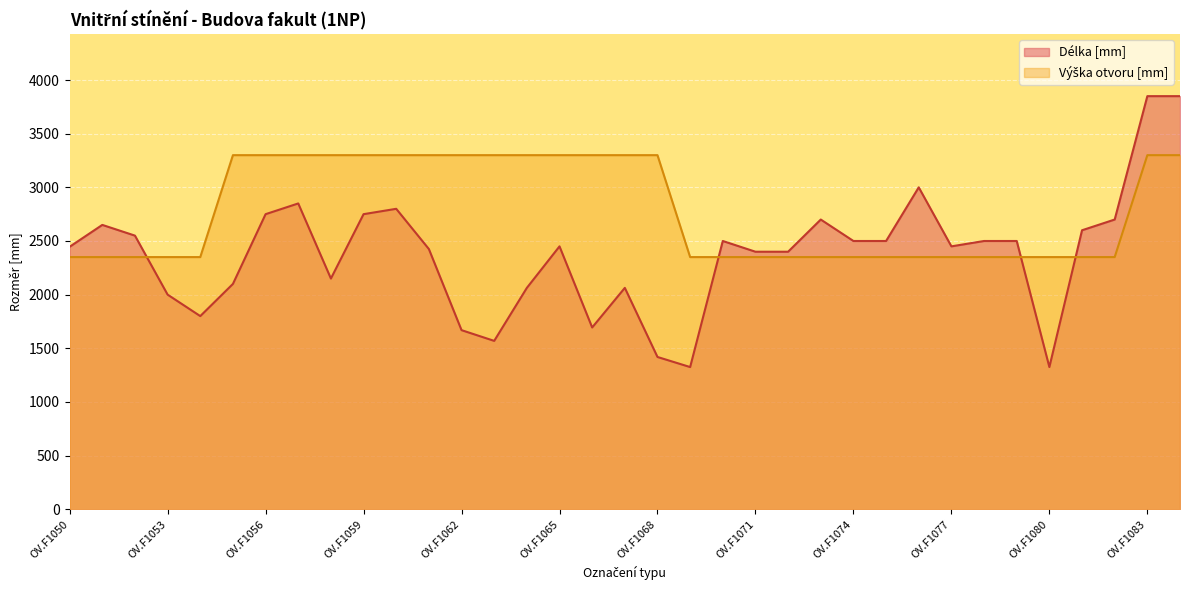

Which series ends up on top after the final intersection of Délka [mm] and Výška otvoru [mm]?

Délka [mm]